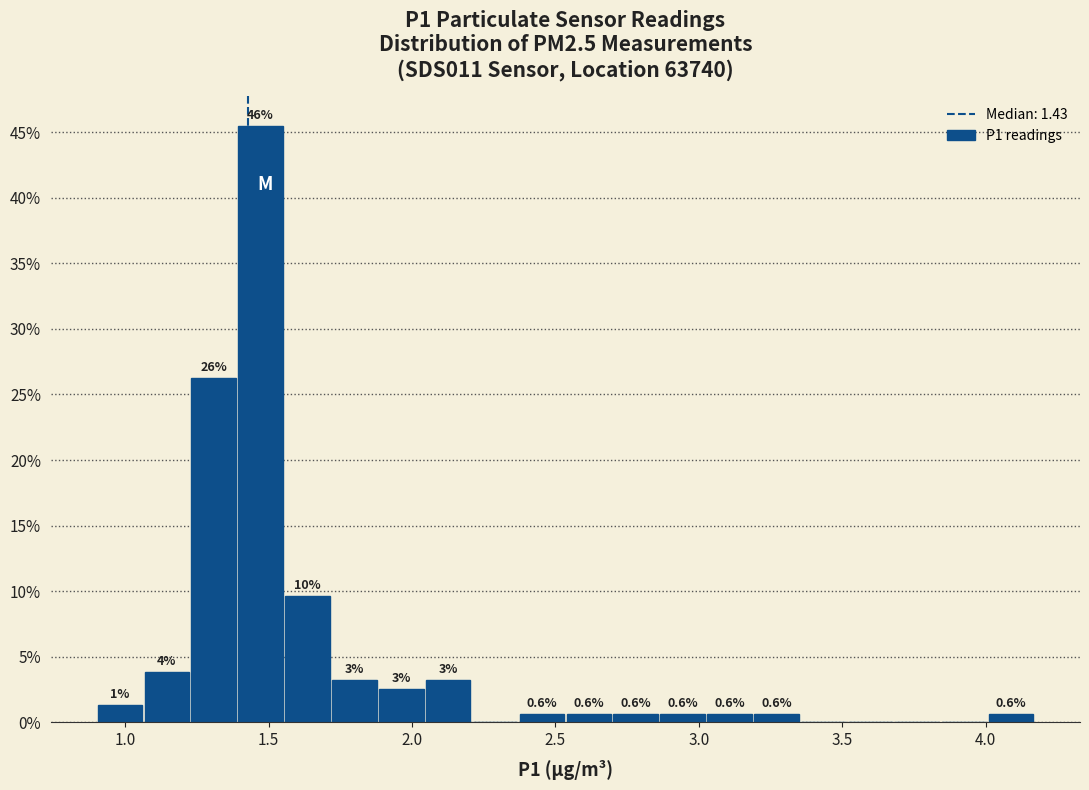

Around what value on the x-axis is the tallest bar? Give the approximate position of its centre, as read against the axis.

1.45